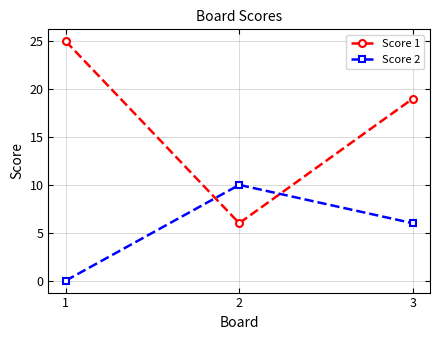

At how many categories does at least one series exceed 7?

3